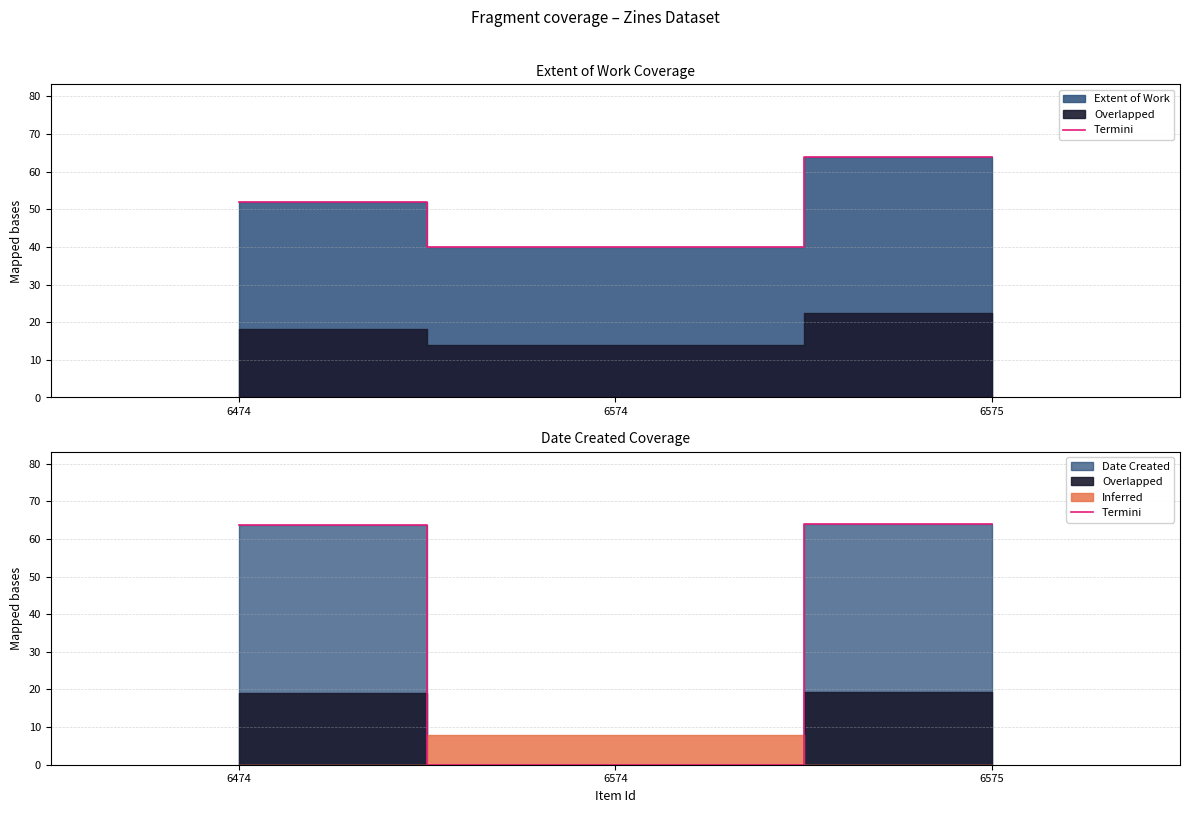

Approximately how many times larger is the value at 6575 compared to 6474?

1.0